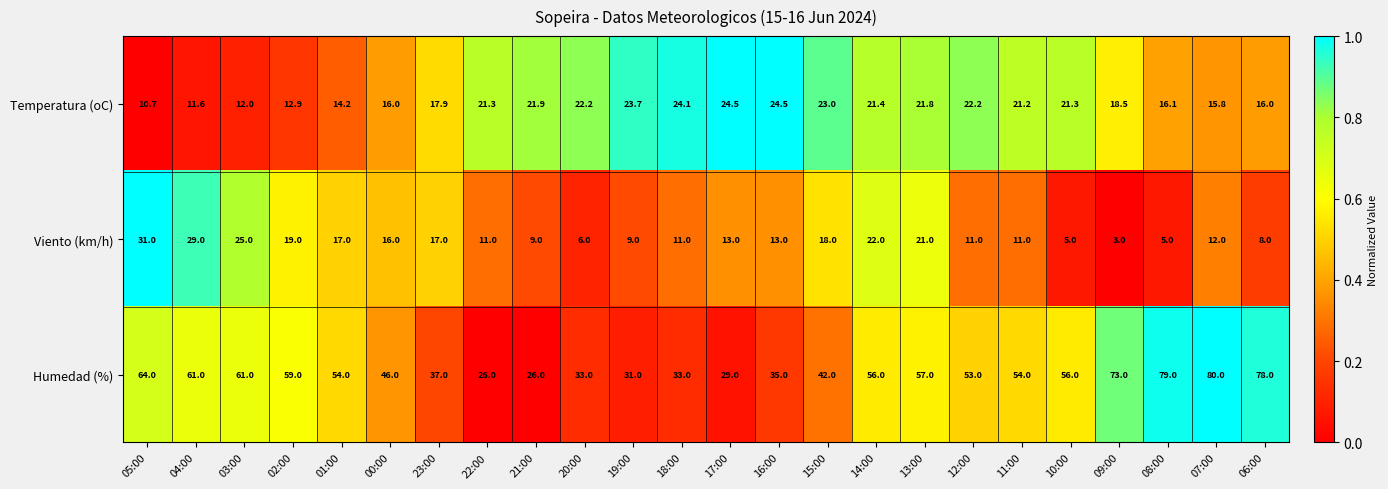

Rank the series at 19:00 from highest to lowest value.

Humedad (%), Temperatura (oC), Viento (km/h)